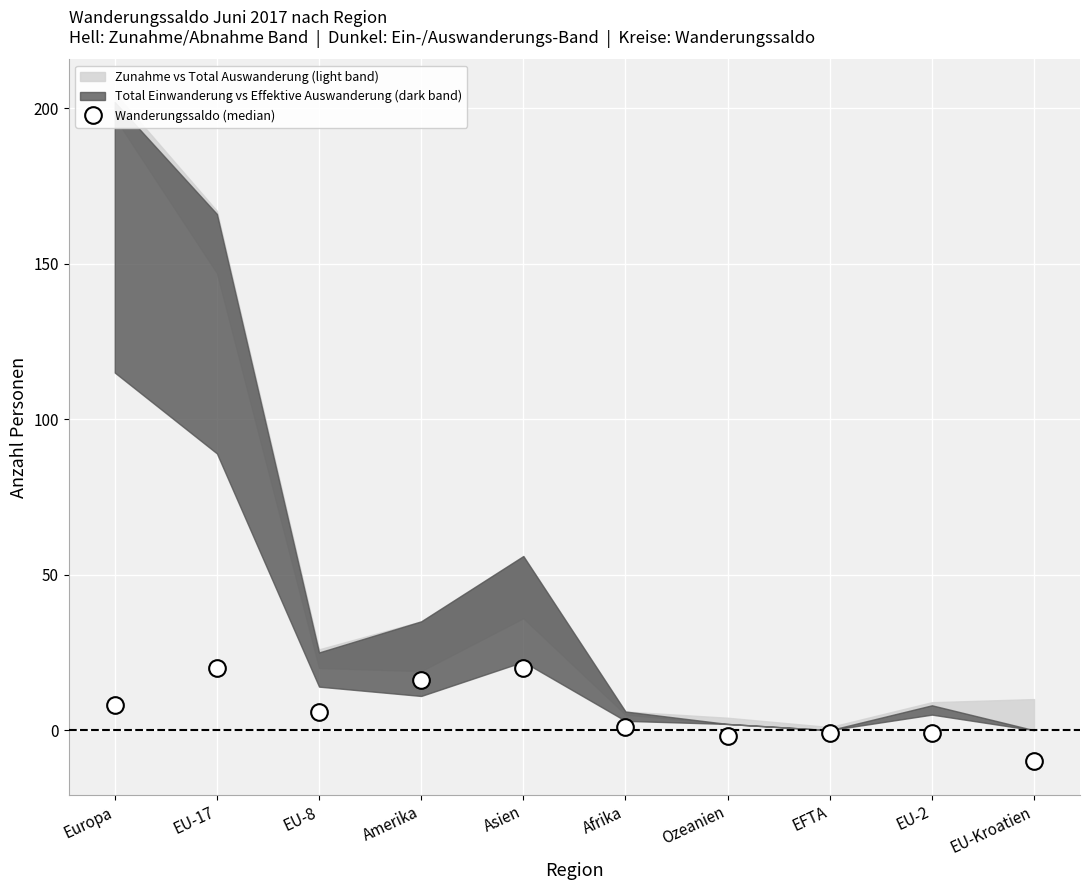

Reading right to left, extract all data points from this chart.

EU-Kroatien=-10	EU-2=-1	EFTA=-1	Ozeanien=-2	Afrika=1	Asien=20	Amerika=16	EU-8=6	EU-17=20	Europa=8